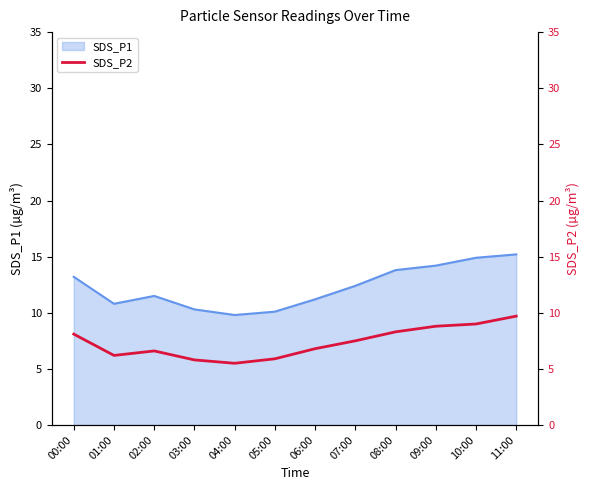

True or false: the data shows 11.2 at 08:00.

False